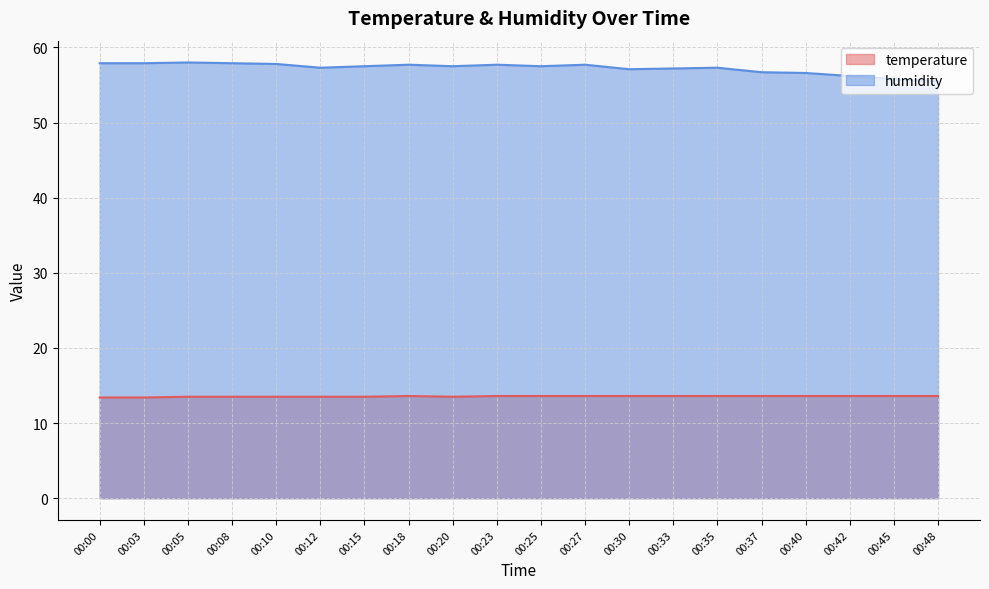

How many distinct data groups are displayed?

2